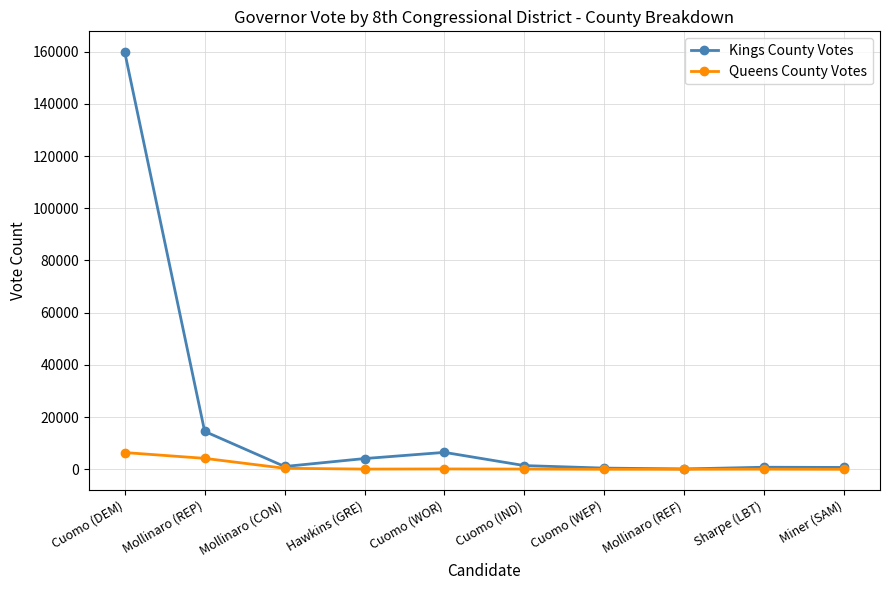

Where is Queens County Votes nearest to the value 3222?

Mollinaro (REP)